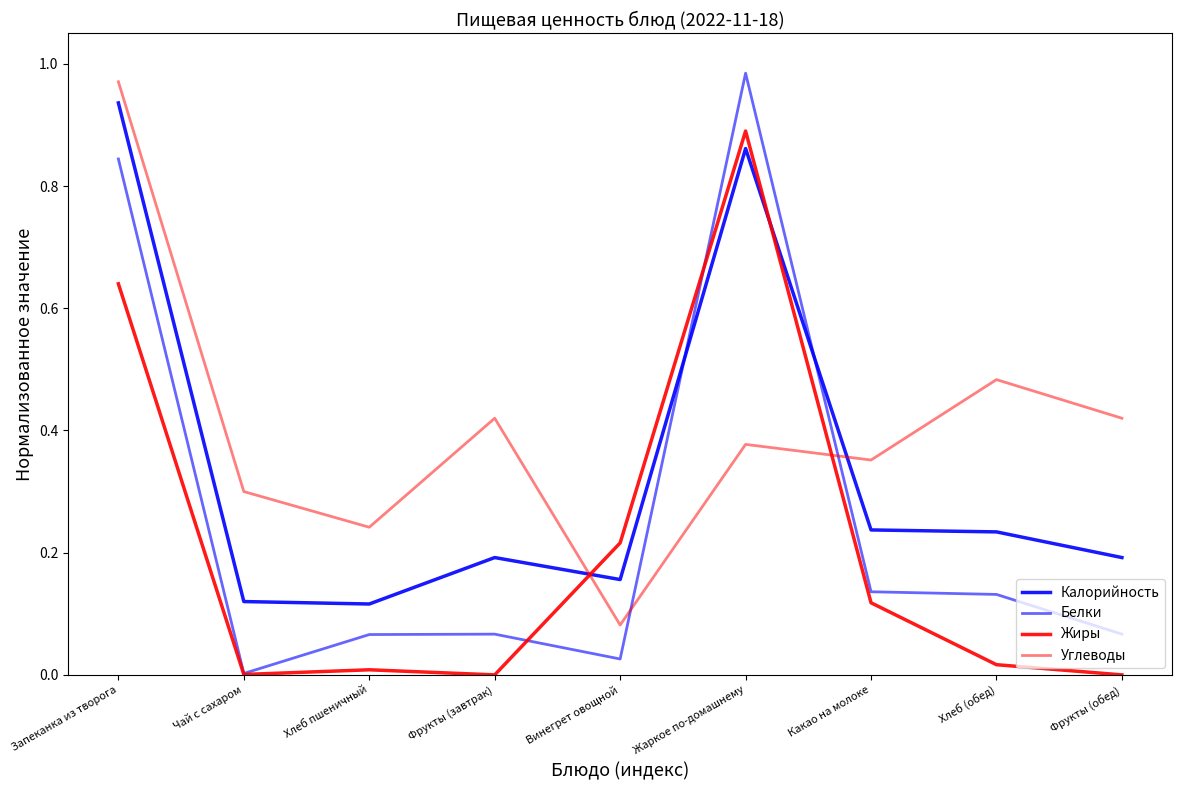

Count the number of data series in this chart.

4